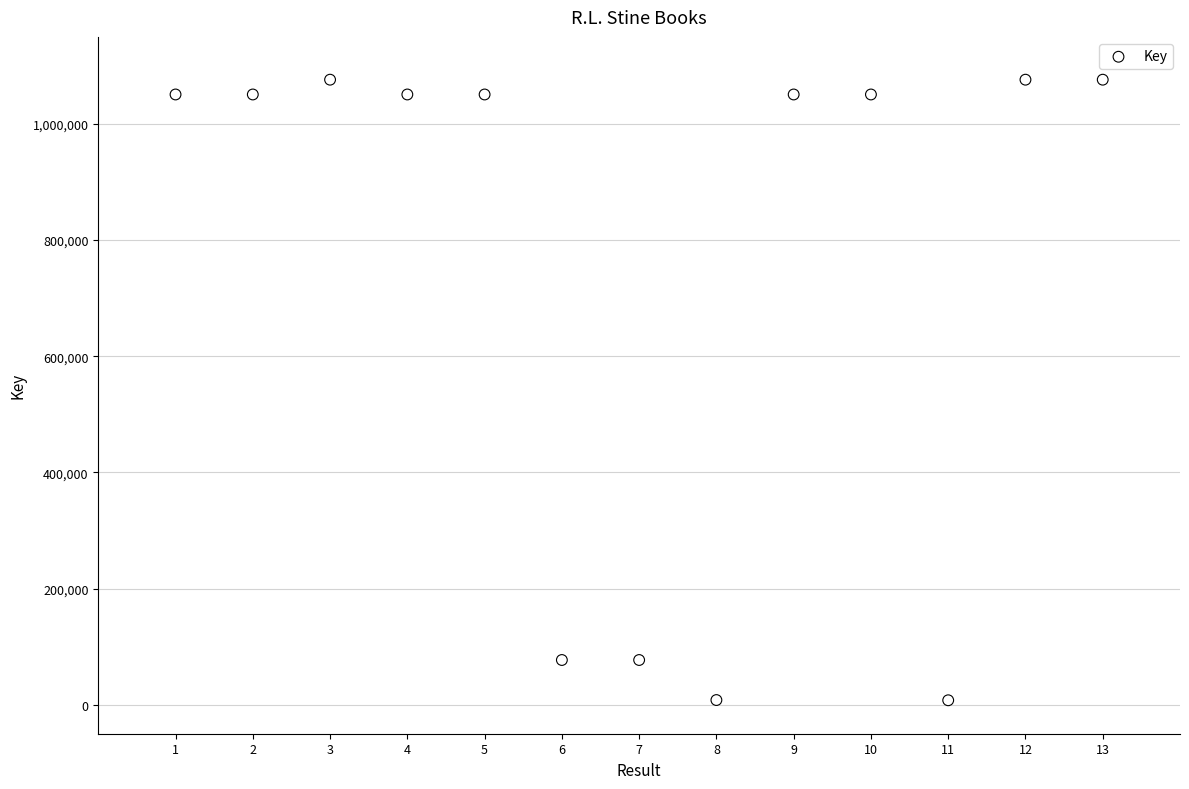

What is the range of X values (max minus min)?

12